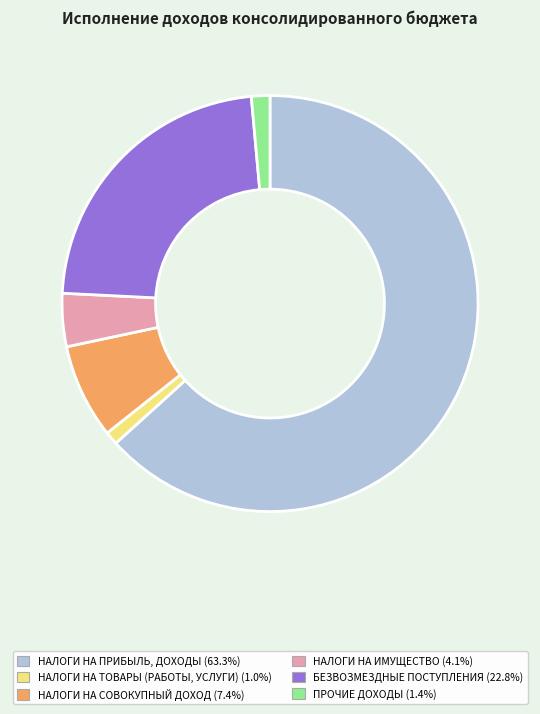

Which category has the biggest portion of the pie?

НАЛОГИ НА ПРИБЫЛЬ, ДОХОДЫ